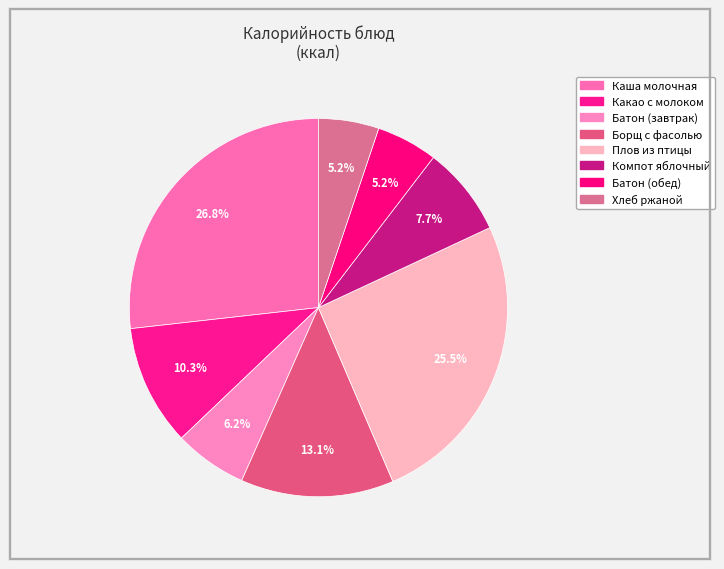

To the nearest percent, what is the average slice percentage?

12%